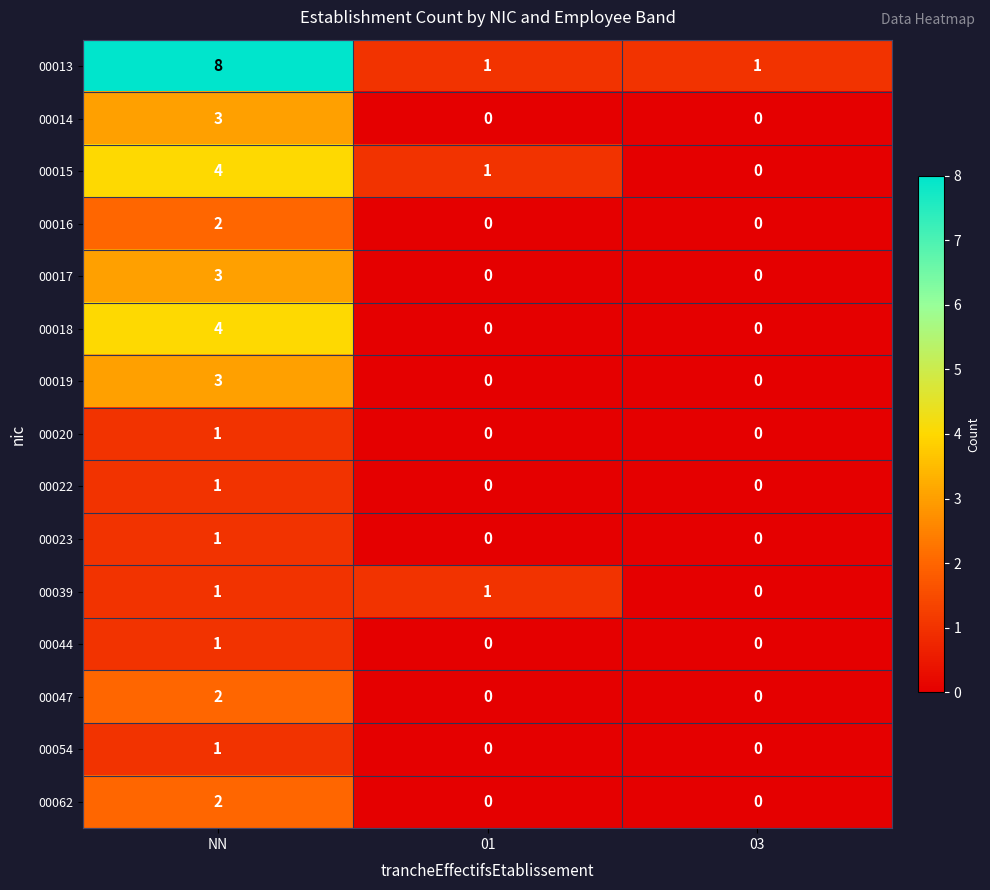

Which series has the largest range (max minus min)?

00013